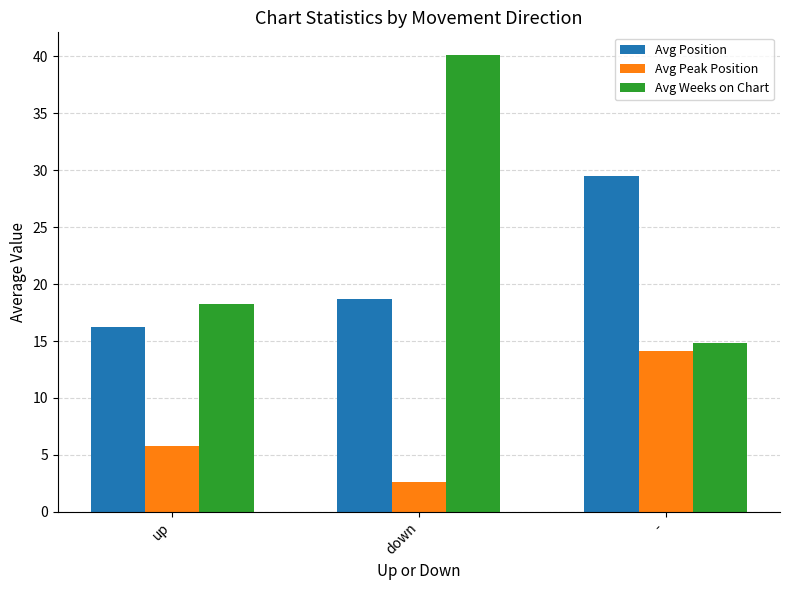

List the series in order of their overall mean, lowest first.

Avg Peak Position, Avg Position, Avg Weeks on Chart